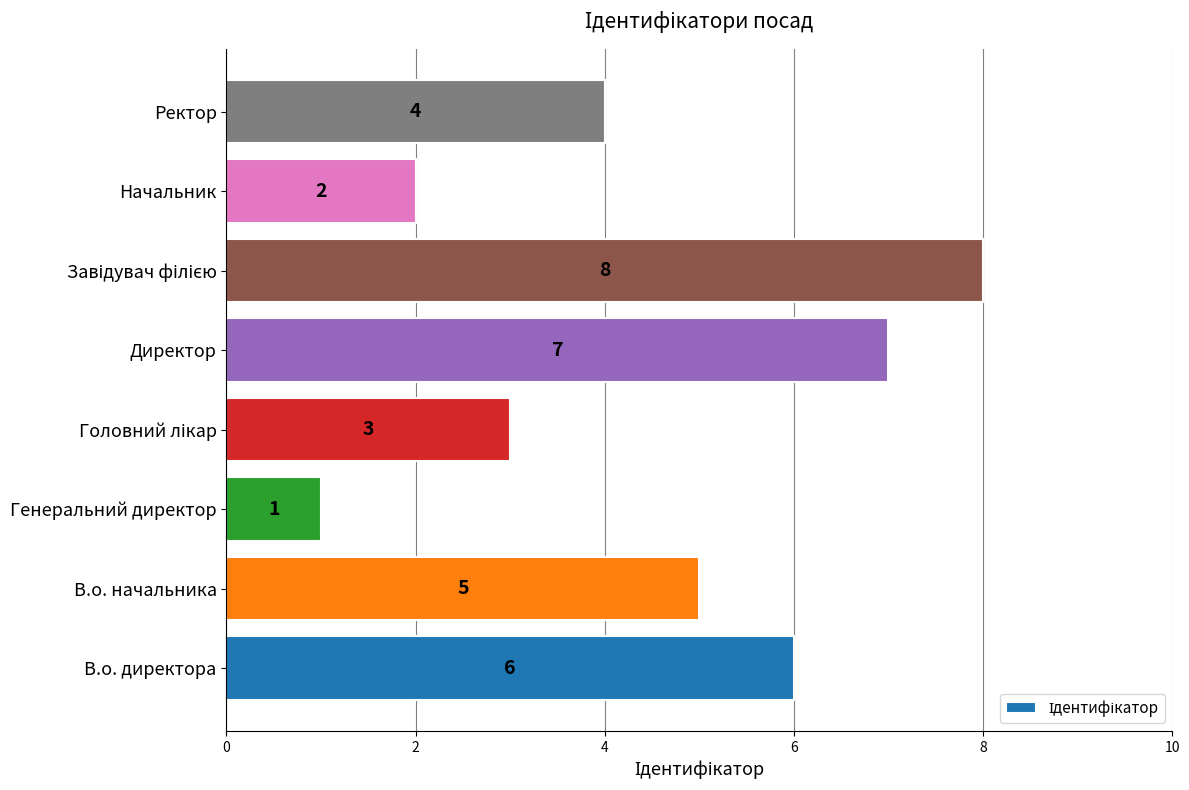

The value at В.о. начальника is 5. True or false?

True